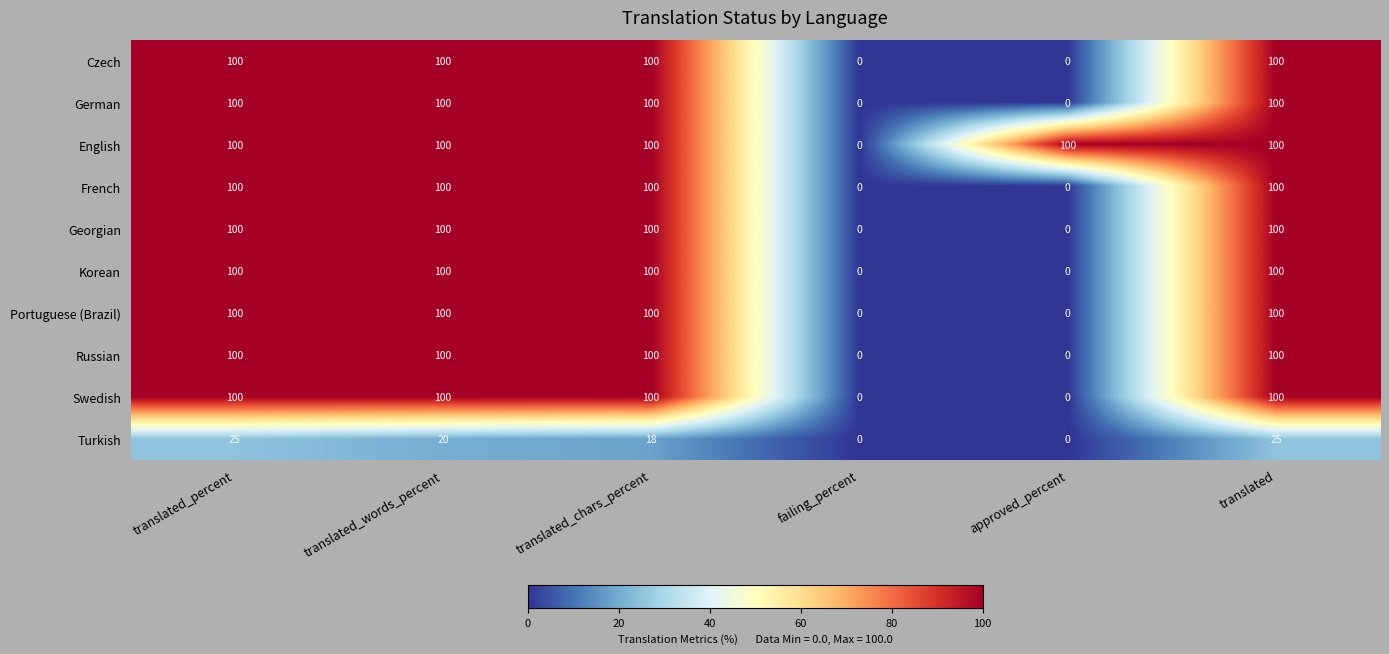

What is the maximum value shown in the chart?

100